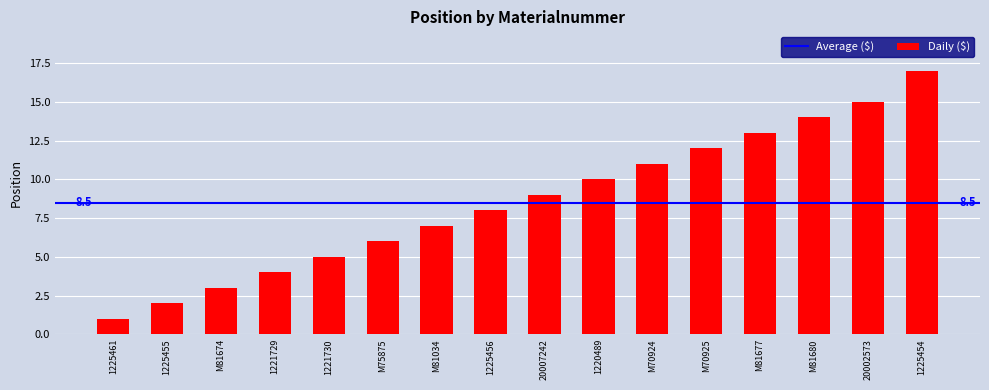

How many bars are there in total?

16